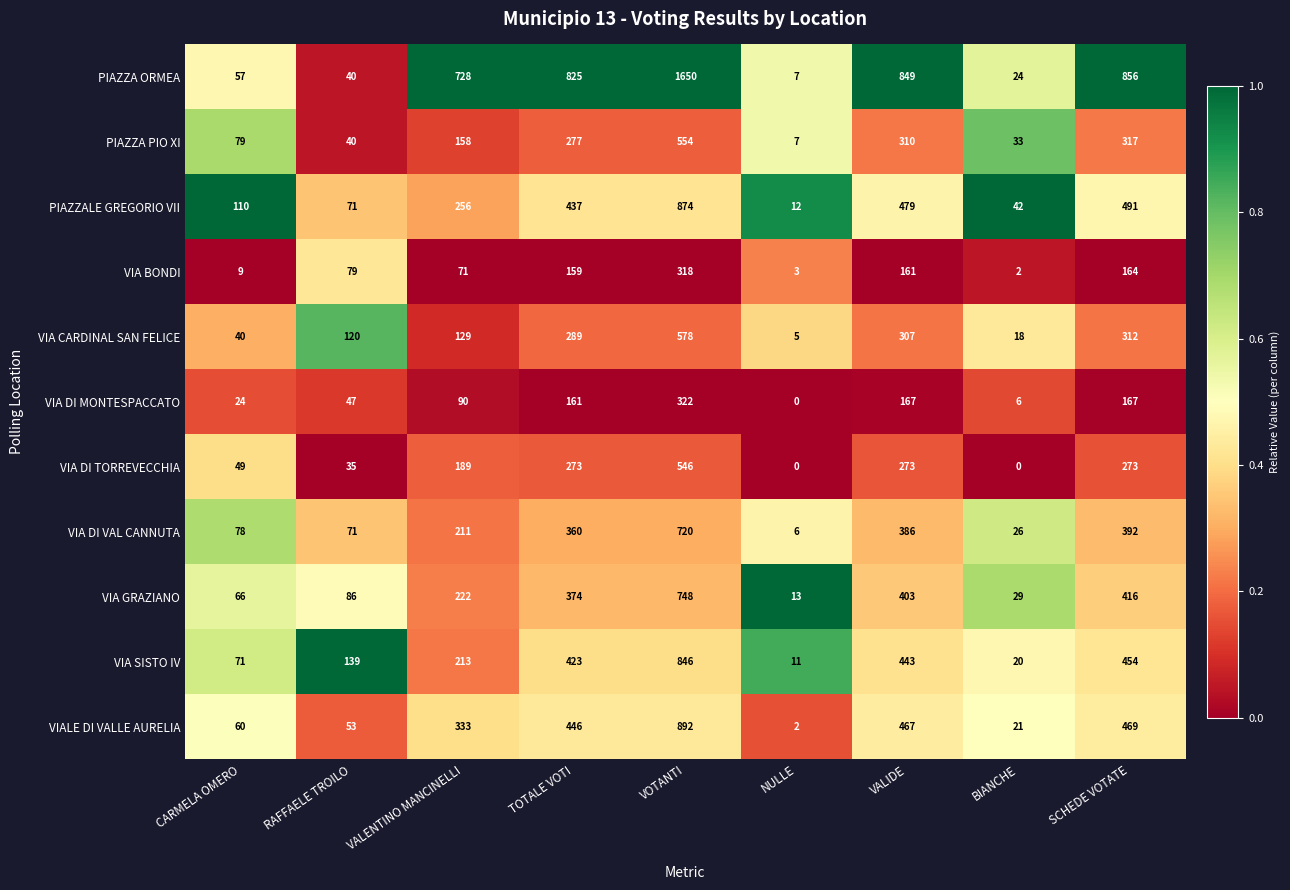

Which series has the widest spread of values?

PIAZZA ORMEA